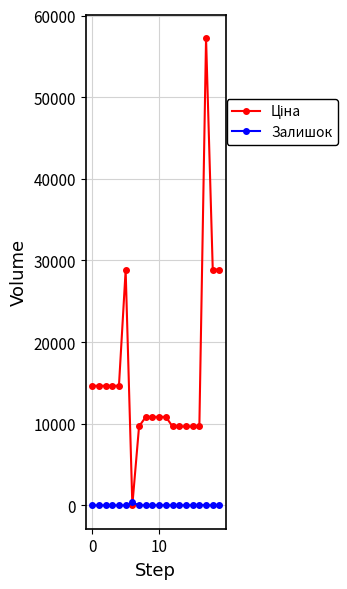

At how many categories does at least one series exceed 15399?

4